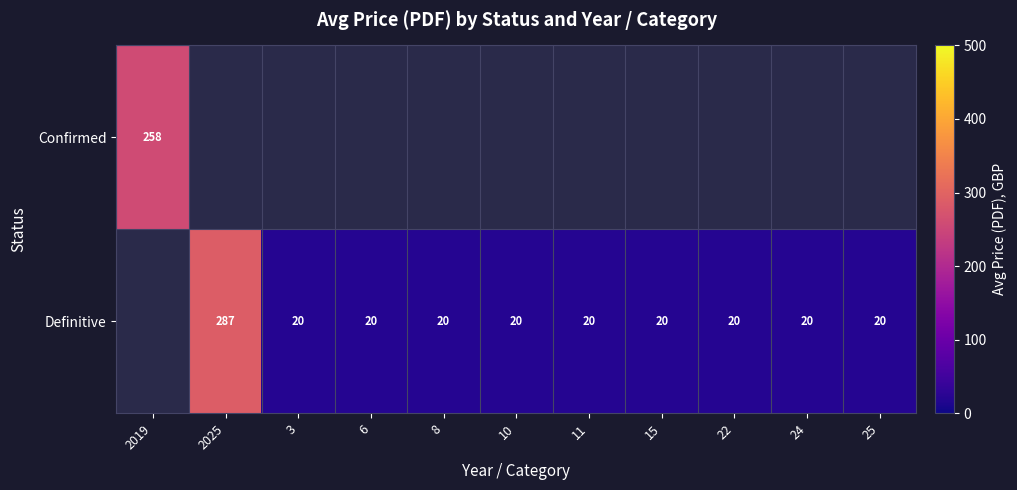

What is the minimum value shown in the chart?

20.0